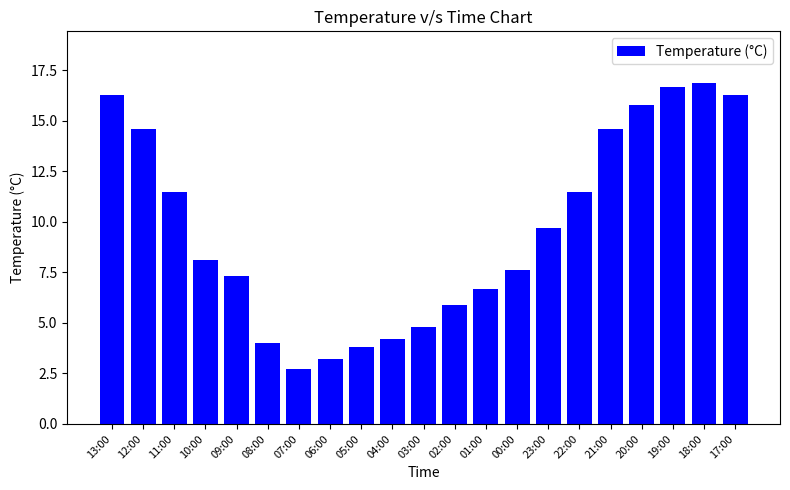

What is the sum of all values?

202.2